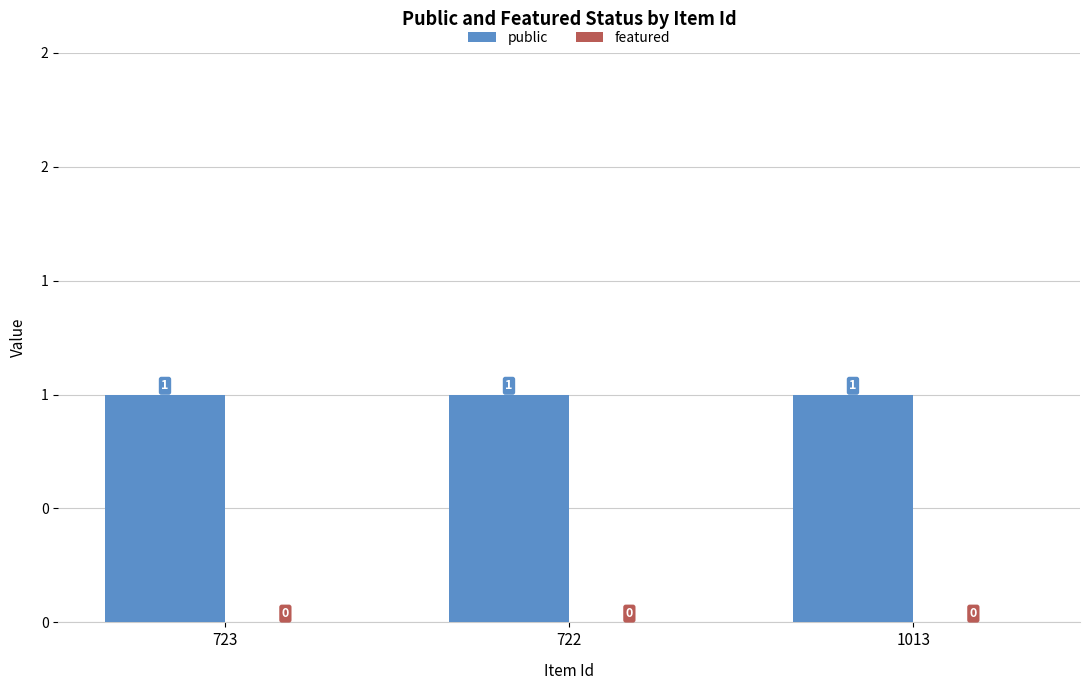

At which category does the chart reach its minimum across all series?

723